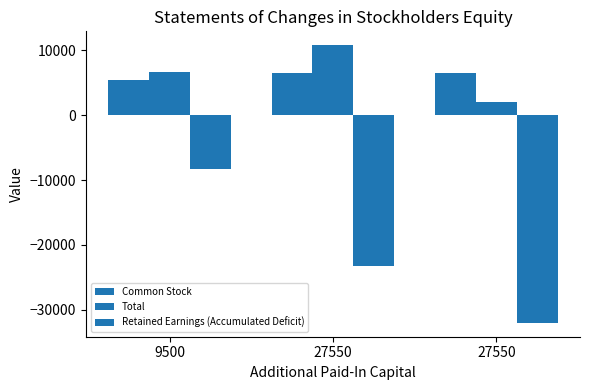

Is it true that Total equals 2635 at 27550?

False